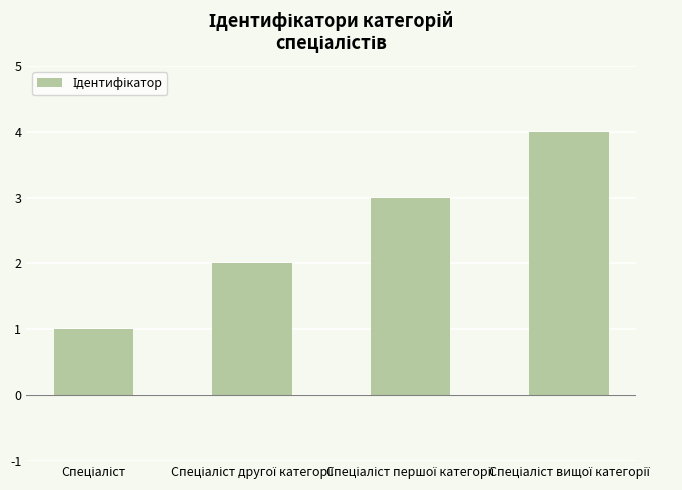

How many series are shown in this chart?

1